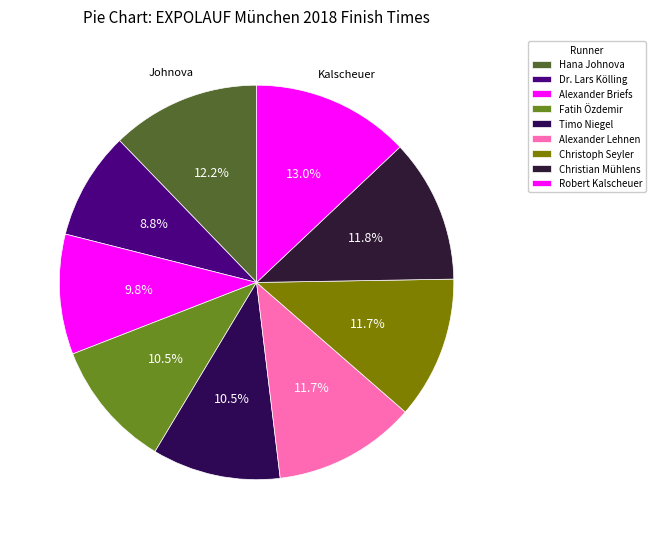

Do Hana Johnova and Robert Kalscheuer together represent more than half of the pie?

No